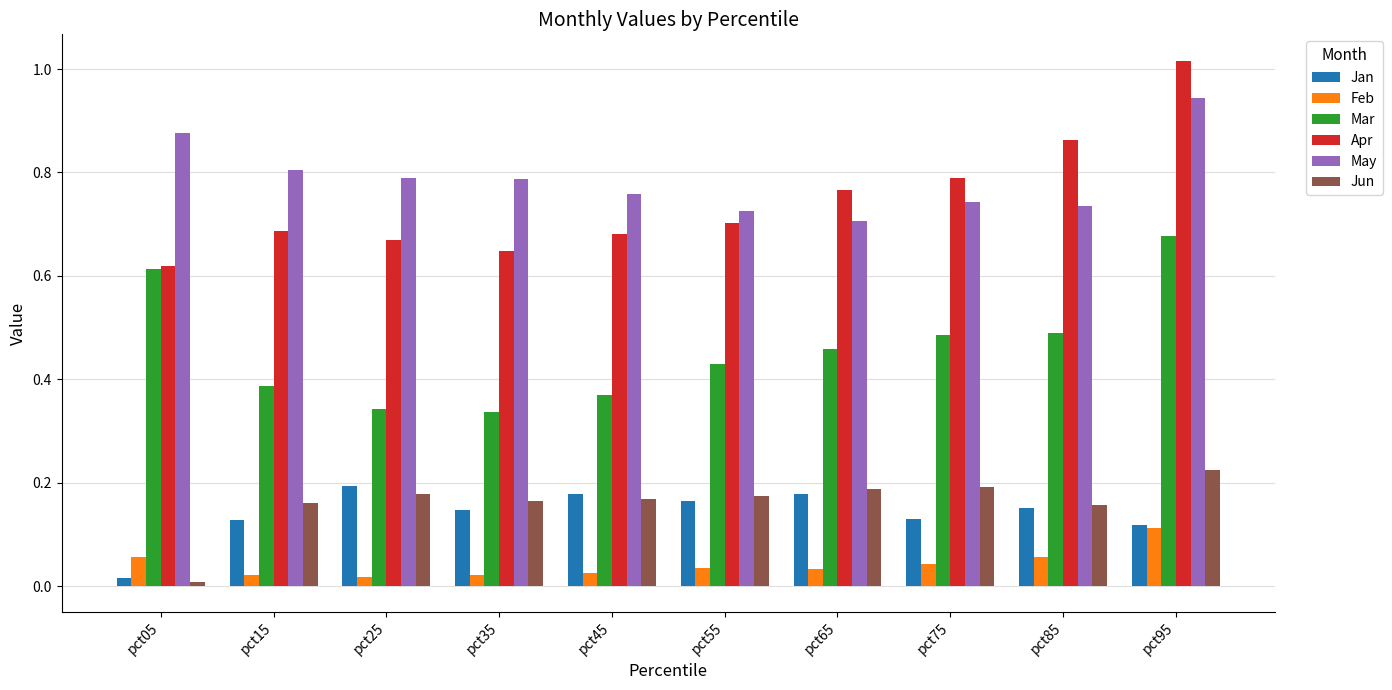

Are the bars horizontal?

No